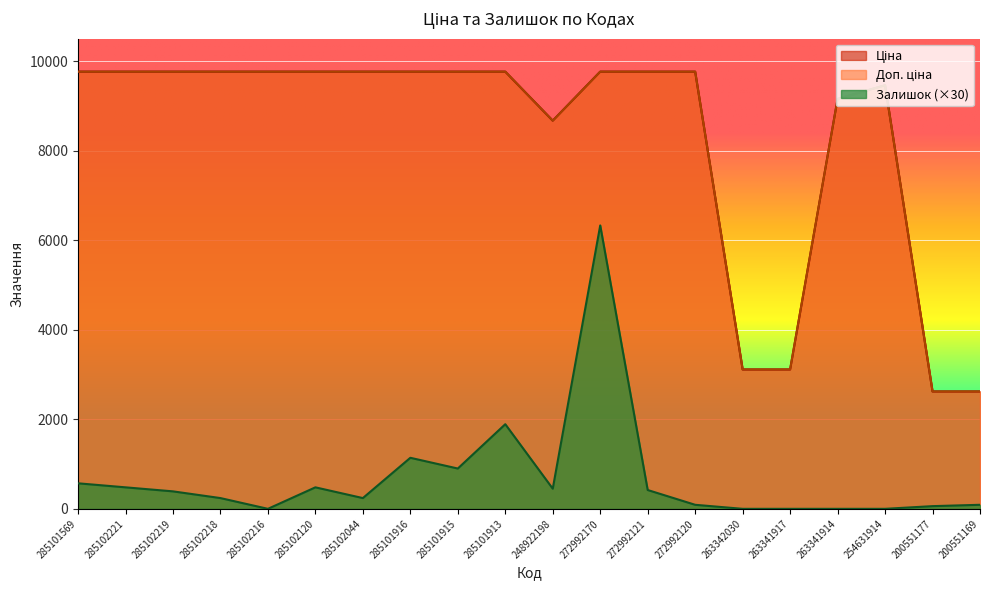

What is the difference between the maximum and minimum values in the Доп. ціна series?

7143.4